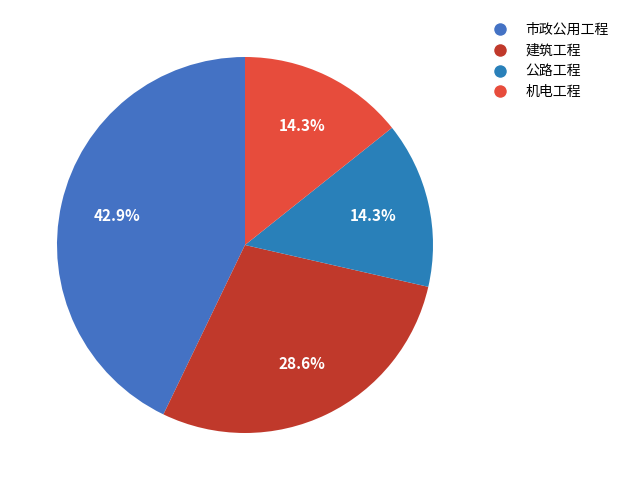

What percentage is NOT represented by 机电工程?

85.7%